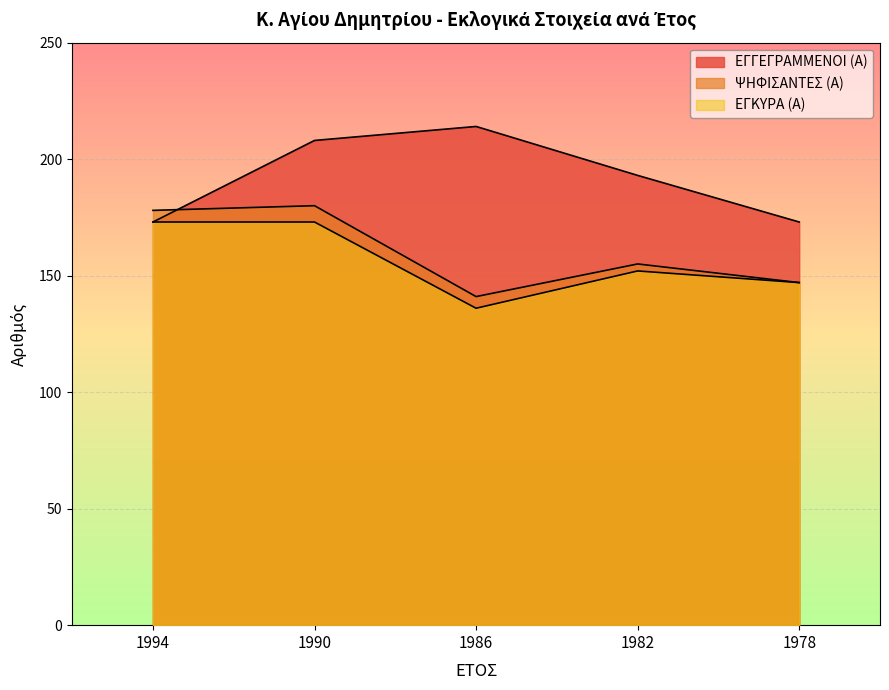

What is the spread (max minus min) of values at 1982?

41